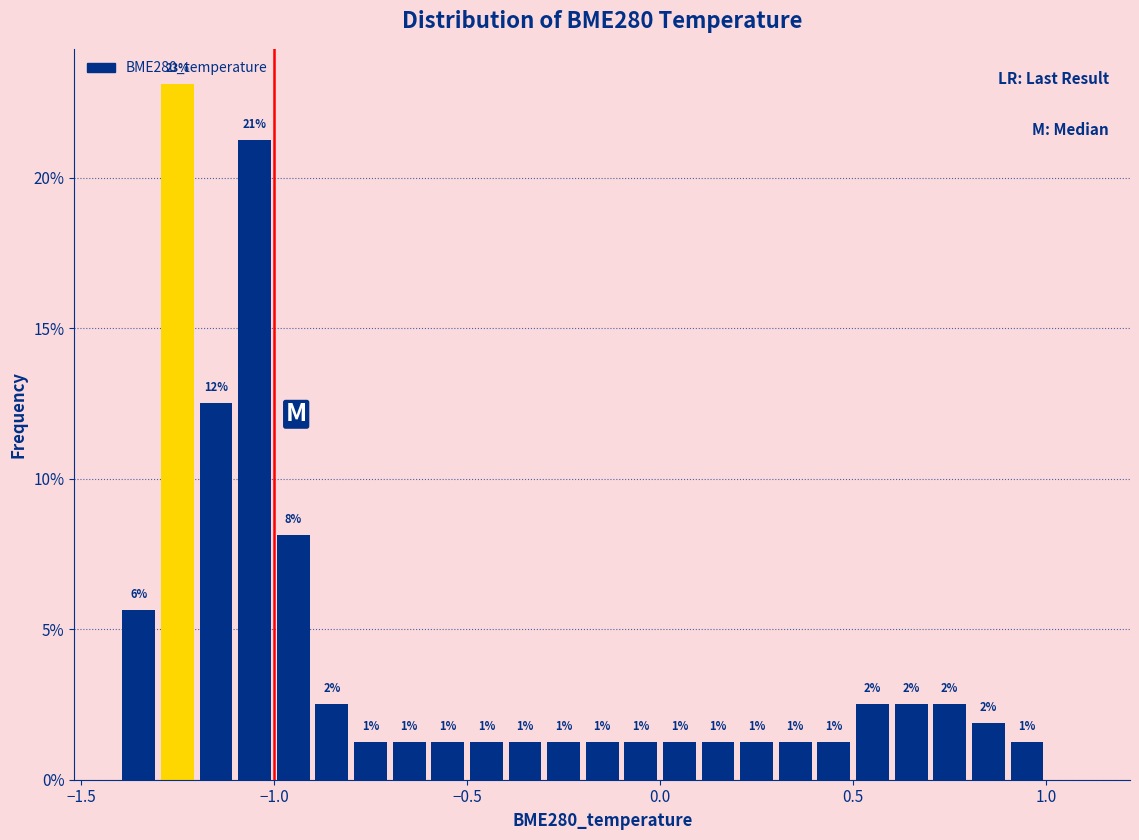

Around what value on the x-axis is the tallest bar? Give the approximate position of its centre, as read against the axis.

-1.25